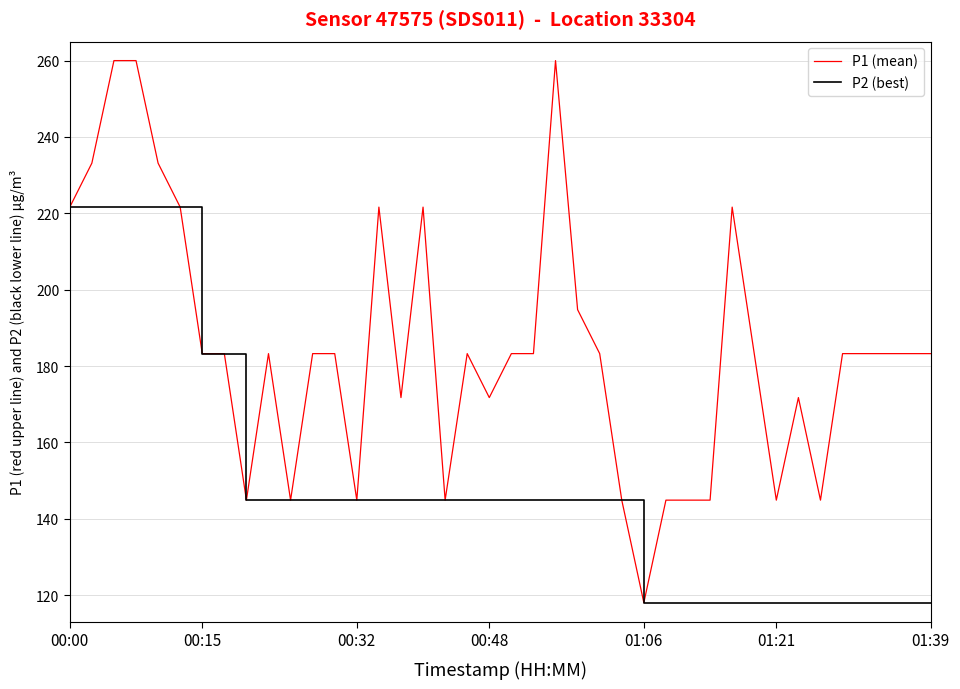

What is the maximum value for P1 (mean)?

260.0